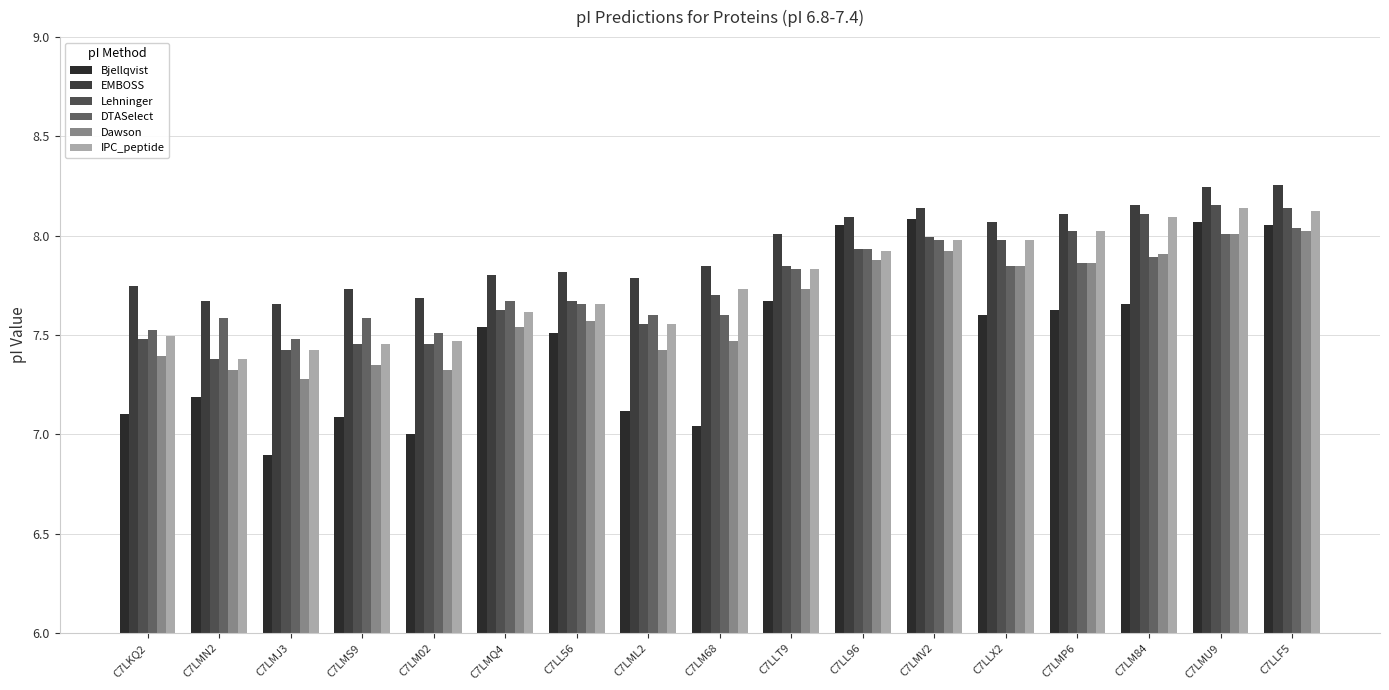

Which series has the widest spread of values?

Bjellqvist